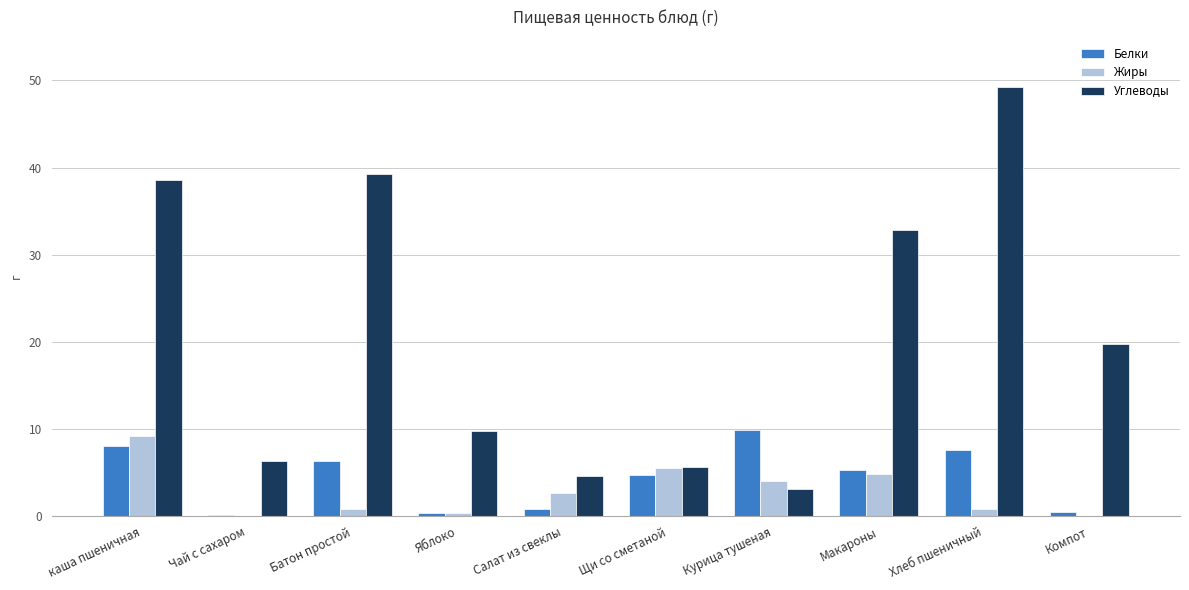

What are all the series names shown in the legend?

Белки, Жиры, Углеводы